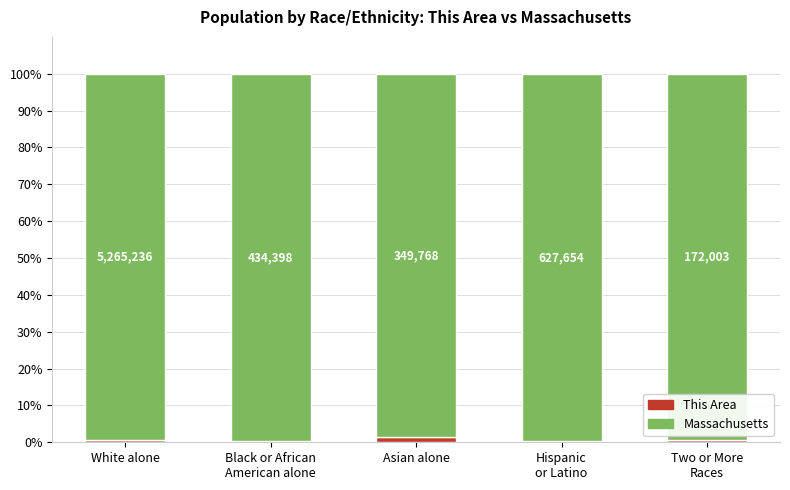

What are all the series names shown in the legend?

This Area, Massachusetts